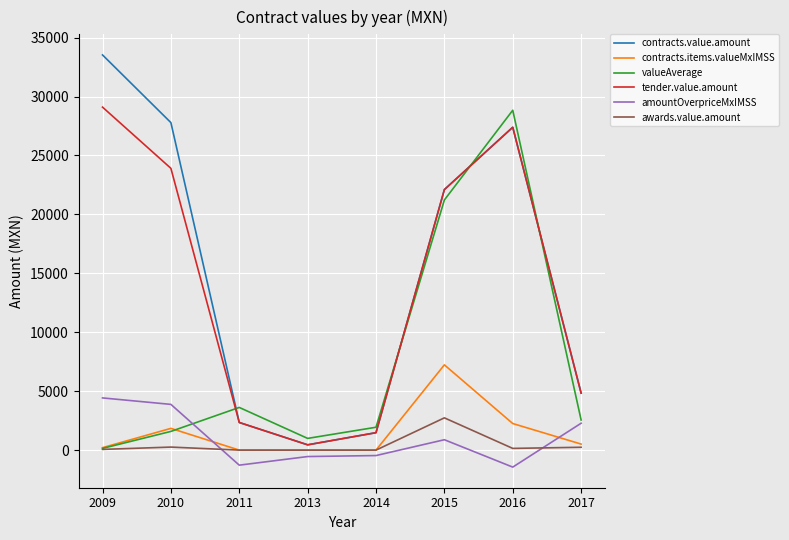

True or false: tender.value.amount and amountOverpriceMxIMSS intersect in this chart.

False